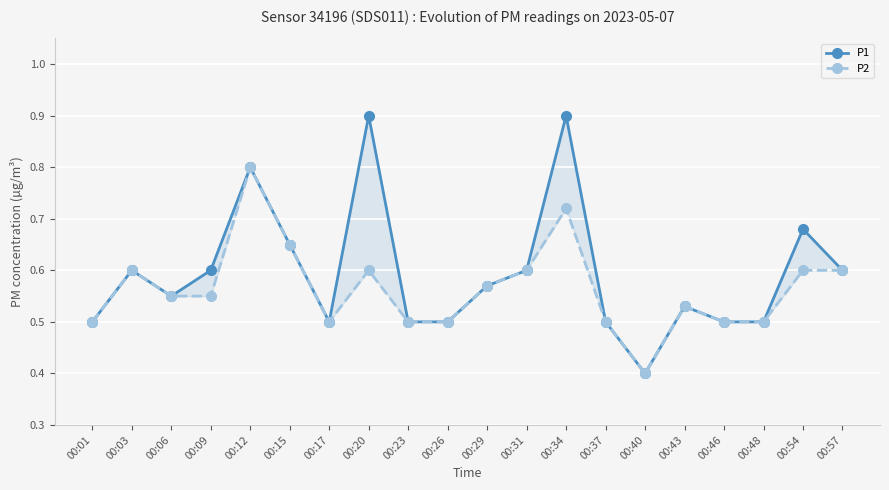

What is the smallest value displayed?

0.4